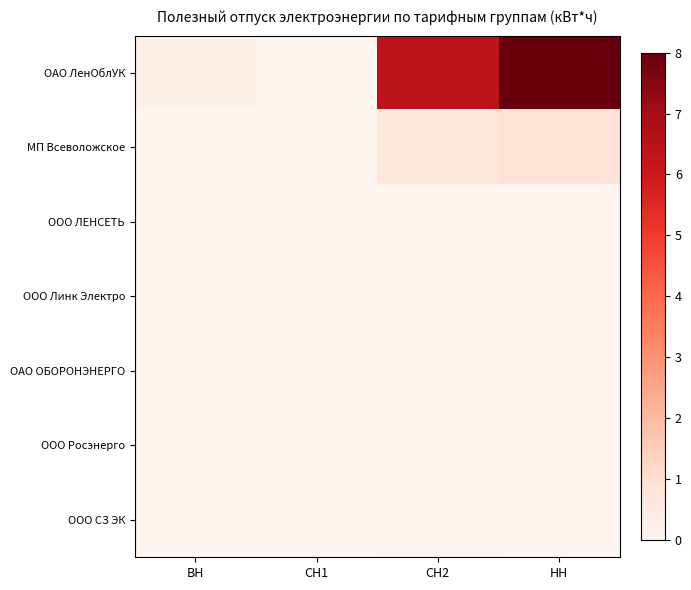

List the series in order of their peak value, highest first.

ОАО ЛенОблУК, МП Всеволожское, ООО СЗ ЭК, ООО Росэнерго, ОАО ОБОРОНЭНЕРГО, ООО ЛЕНСЕТЬ, ООО Линк Электро